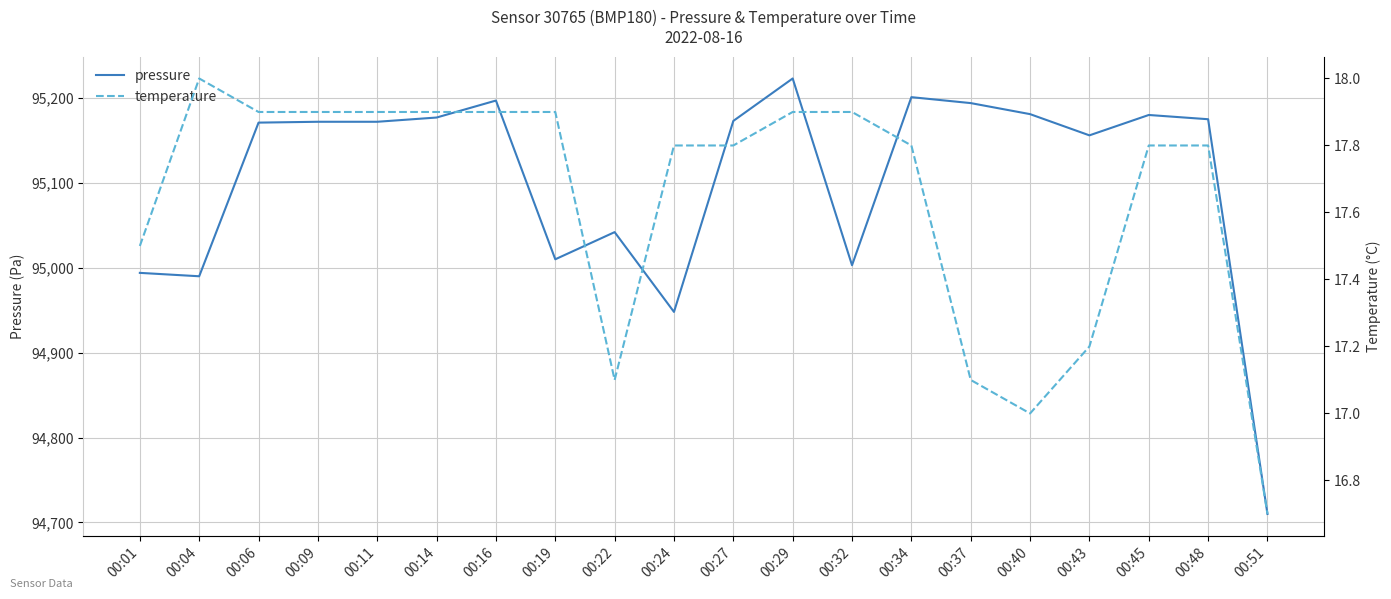

Is the value of pressure at 00:51 greater than the value of temperature at 00:19?

Yes